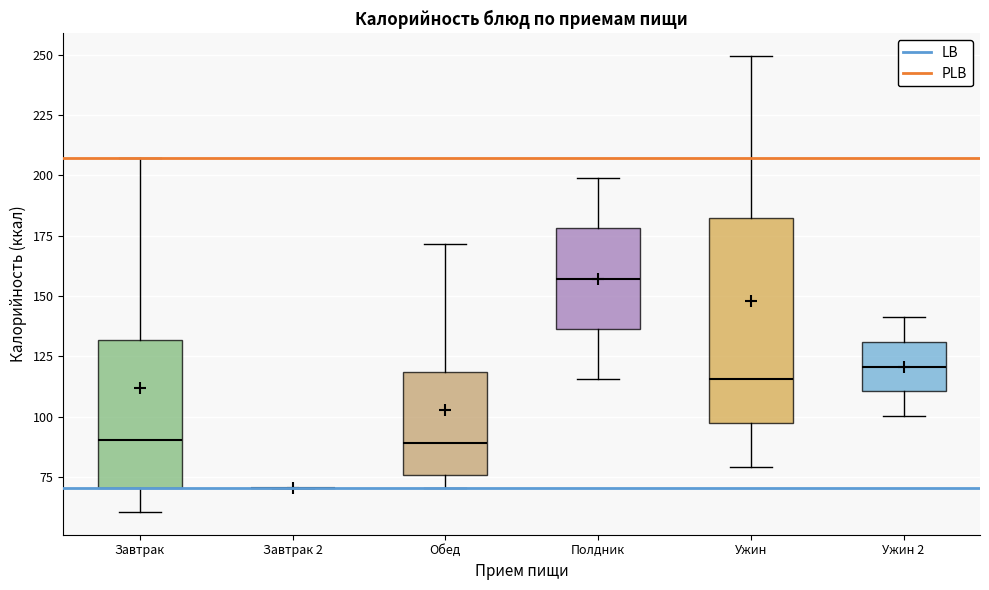

Reading left to right, read every box against the y-axis: the position of its median line, the range the box covers, and the ends of its whiskers. The values are not printed on the chart, so give them approximately, as read against the axis.

Завтрак: median 90, box 70 to 130, whiskers 60 to 205
Завтрак 2: box collapsed to a line at 70, whiskers 70 to 70
Обед: median 90, box 75 to 120, whiskers 70 to 170
Полдник: median 155, box 135 to 180, whiskers 115 to 200
Ужин: median 115, box 95 to 180, whiskers 80 to 250
Ужин 2: median 120, box 110 to 130, whiskers 100 to 140